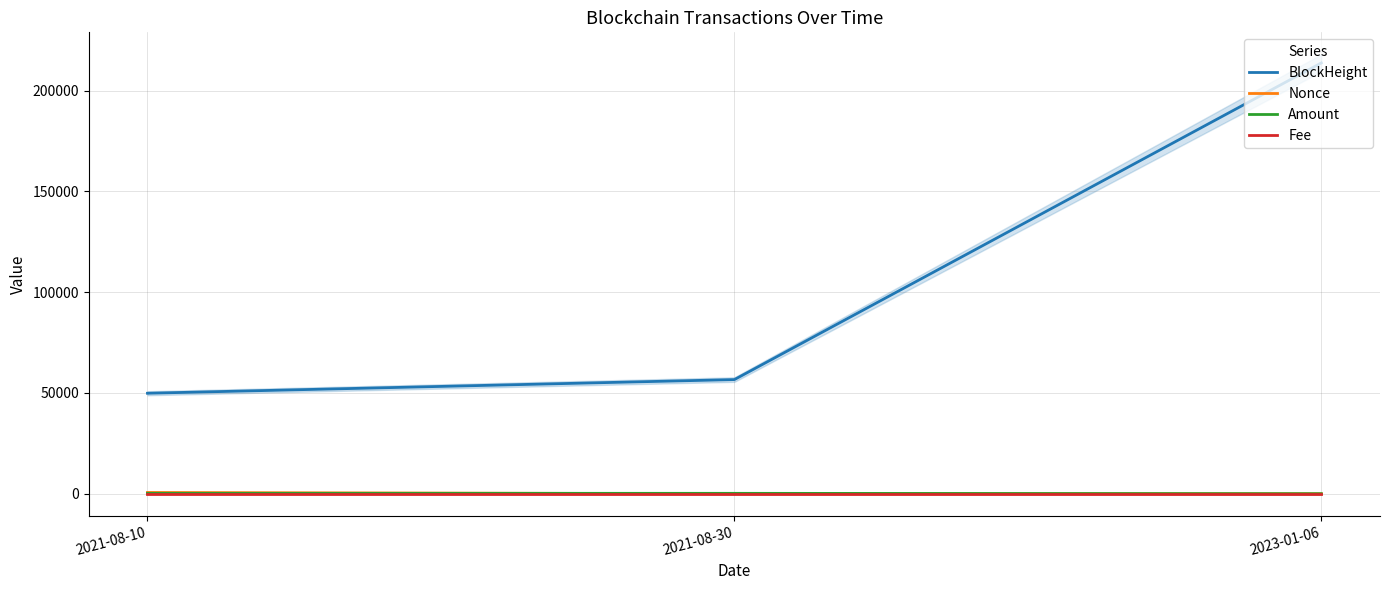

List the series in order of their peak value, highest first.

BlockHeight, Nonce, Amount, Fee